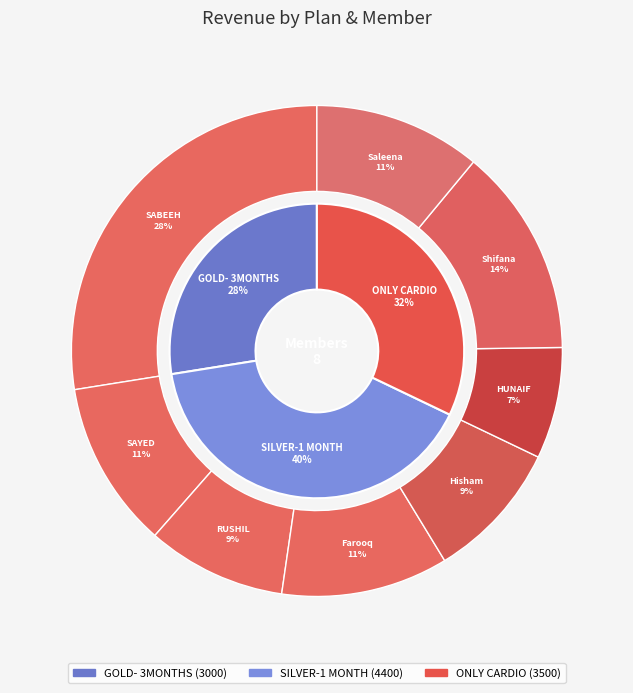

Does ONLY CARDIO represent more than half of the total?

No